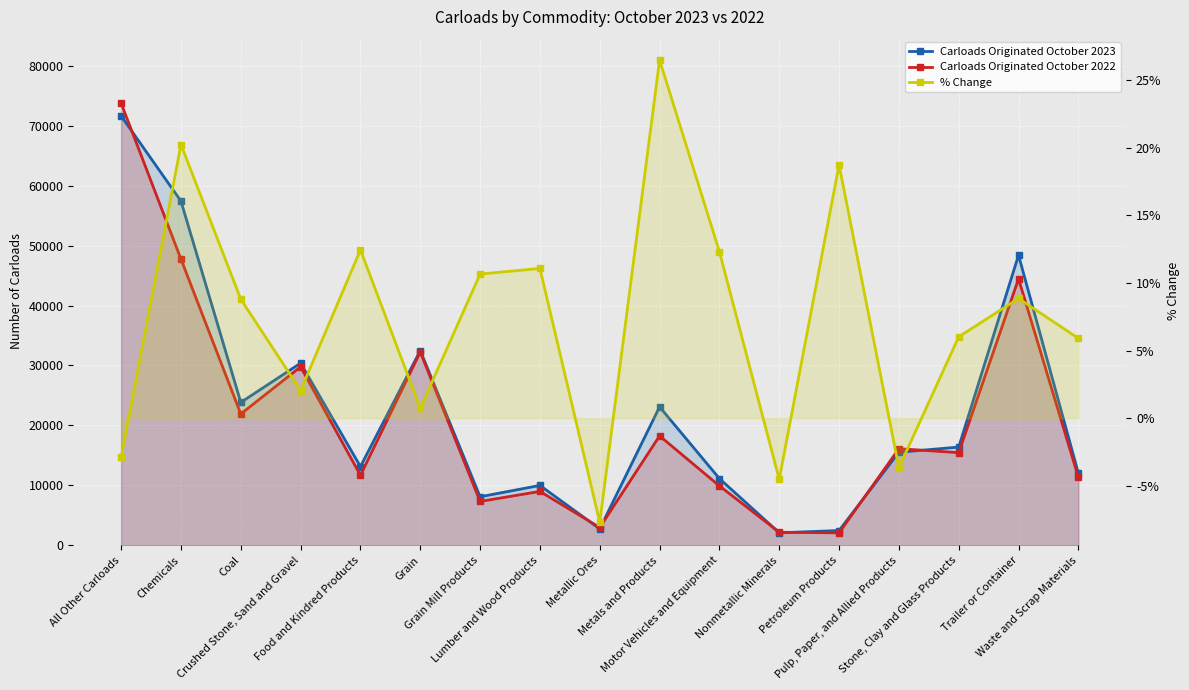

What is the value of the Carloads Originated October 2022 point at the 3rd from the left?

21921.0